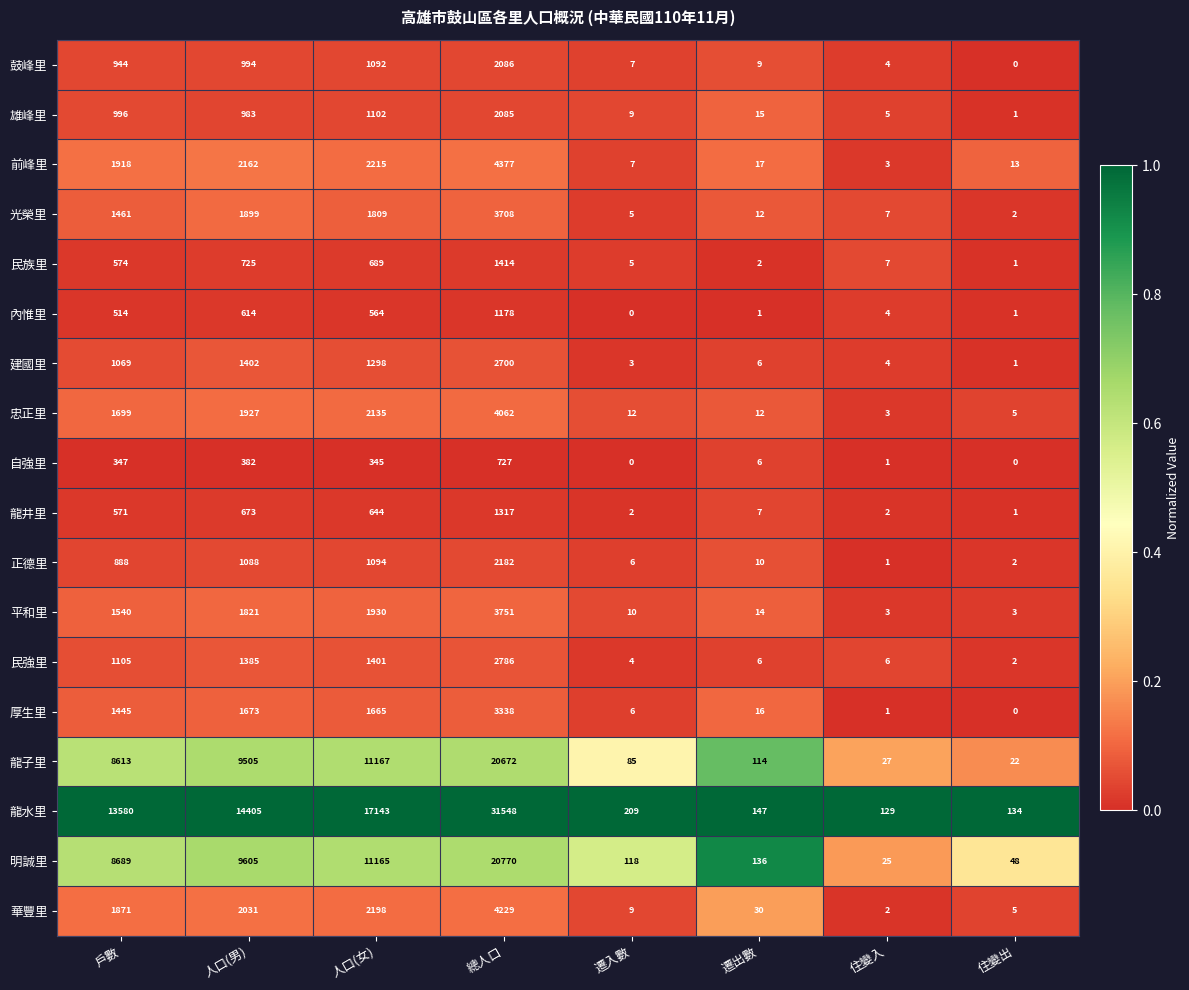

List the series in order of their peak value, highest first.

龍水里, 明誠里, 龍子里, 前峰里, 華豐里, 忠正里, 平和里, 光榮里, 厚生里, 民強里, 建國里, 正德里, 鼓峰里, 雄峰里, 民族里, 龍井里, 內惟里, 自強里